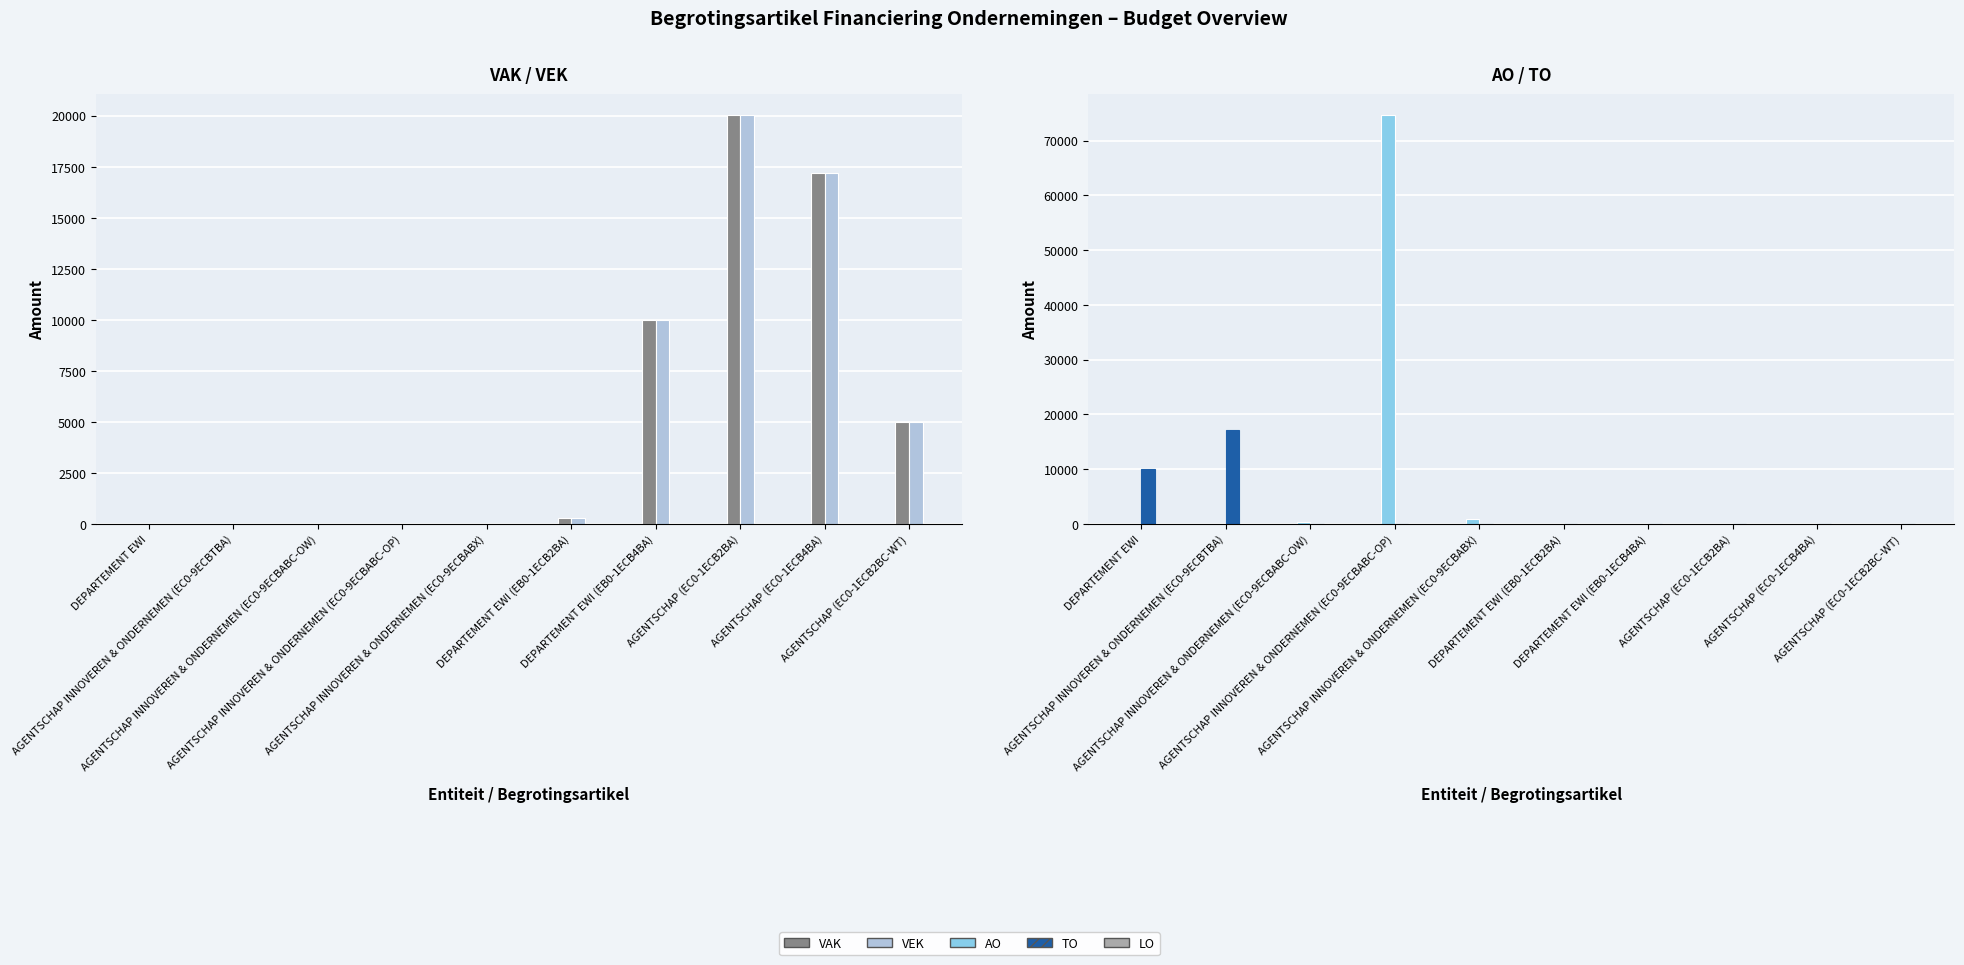

Rank the categories by VEK value from lowest to highest.

DEPARTEMENT EWI, AGENTSCHAP INNOVEREN & ONDERNEMEN (EC0-9ECBTBA), AGENTSCHAP INNOVEREN & ONDERNEMEN (EC0-9ECBABC-OW), AGENTSCHAP INNOVEREN & ONDERNEMEN (EC0-9ECBABC-OP), AGENTSCHAP INNOVEREN & ONDERNEMEN (EC0-9ECBABX), DEPARTEMENT EWI (EB0-1ECB2BA), AGENTSCHAP (EC0-1ECB2BC-WT), DEPARTEMENT EWI (EB0-1ECB4BA), AGENTSCHAP (EC0-1ECB4BA), AGENTSCHAP (EC0-1ECB2BA)